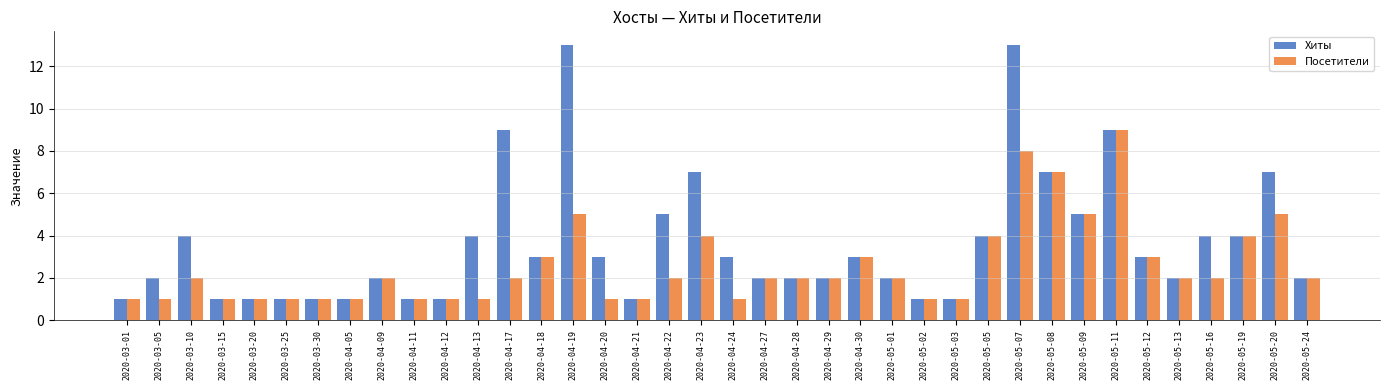

How many bars are there in each group?

2